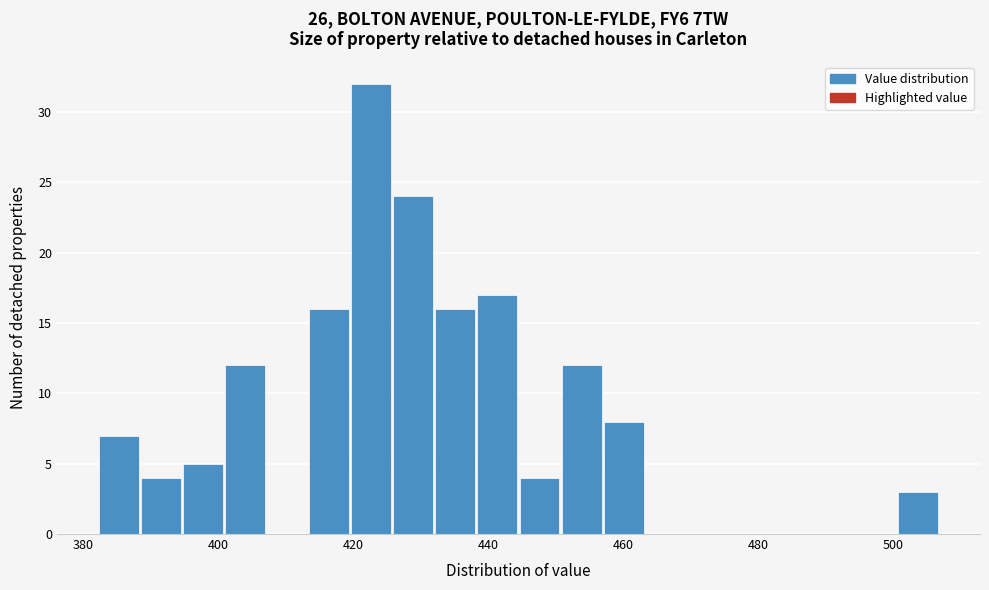

Read against the x-axis, roughly where is the centre of the tallest bar?

422